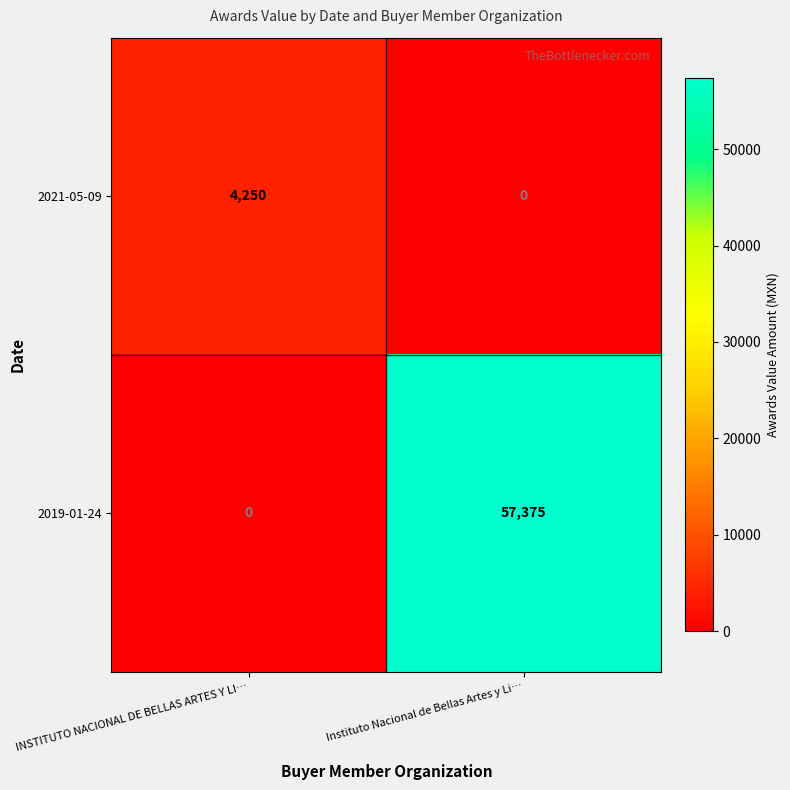

The 2019-01-24 series shows 0 at INSTITUTO NACIONAL DE BELLAS ARTES Y LI…. True or false?

True